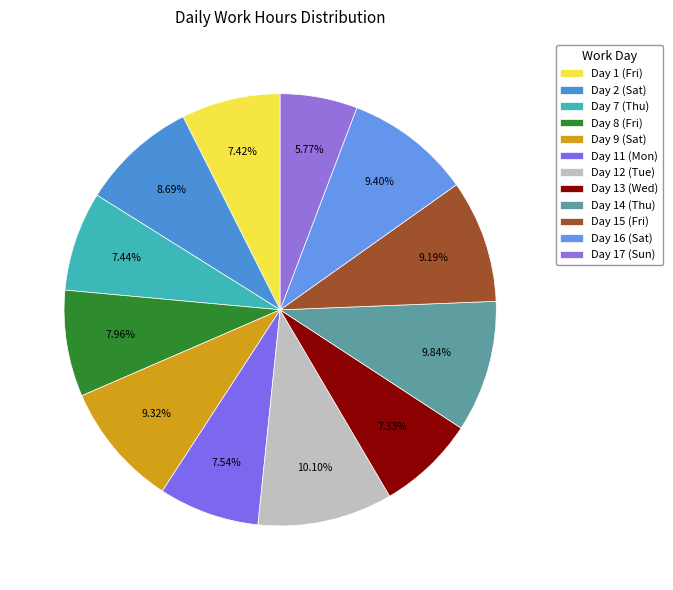

Rank the categories by value from highest to lowest.

Day 12 (Tue), Day 14 (Thu), Day 16 (Sat), Day 9 (Sat), Day 15 (Fri), Day 2 (Sat), Day 8 (Fri), Day 11 (Mon), Day 7 (Thu), Day 1 (Fri), Day 13 (Wed), Day 17 (Sun)